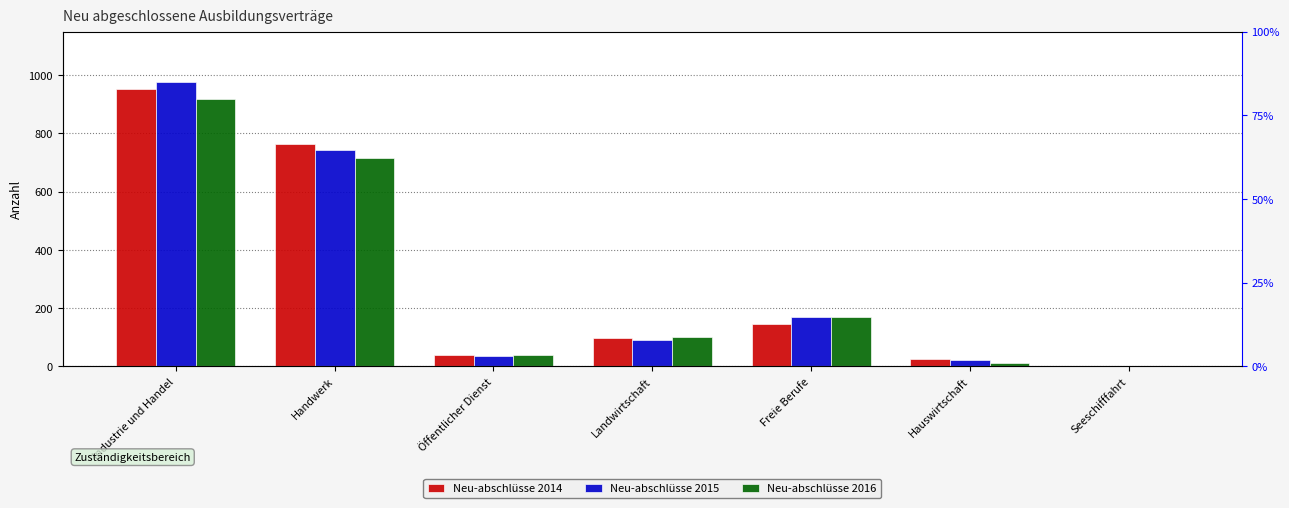

At which category does the chart reach its minimum across all series?

Seeschifffahrt